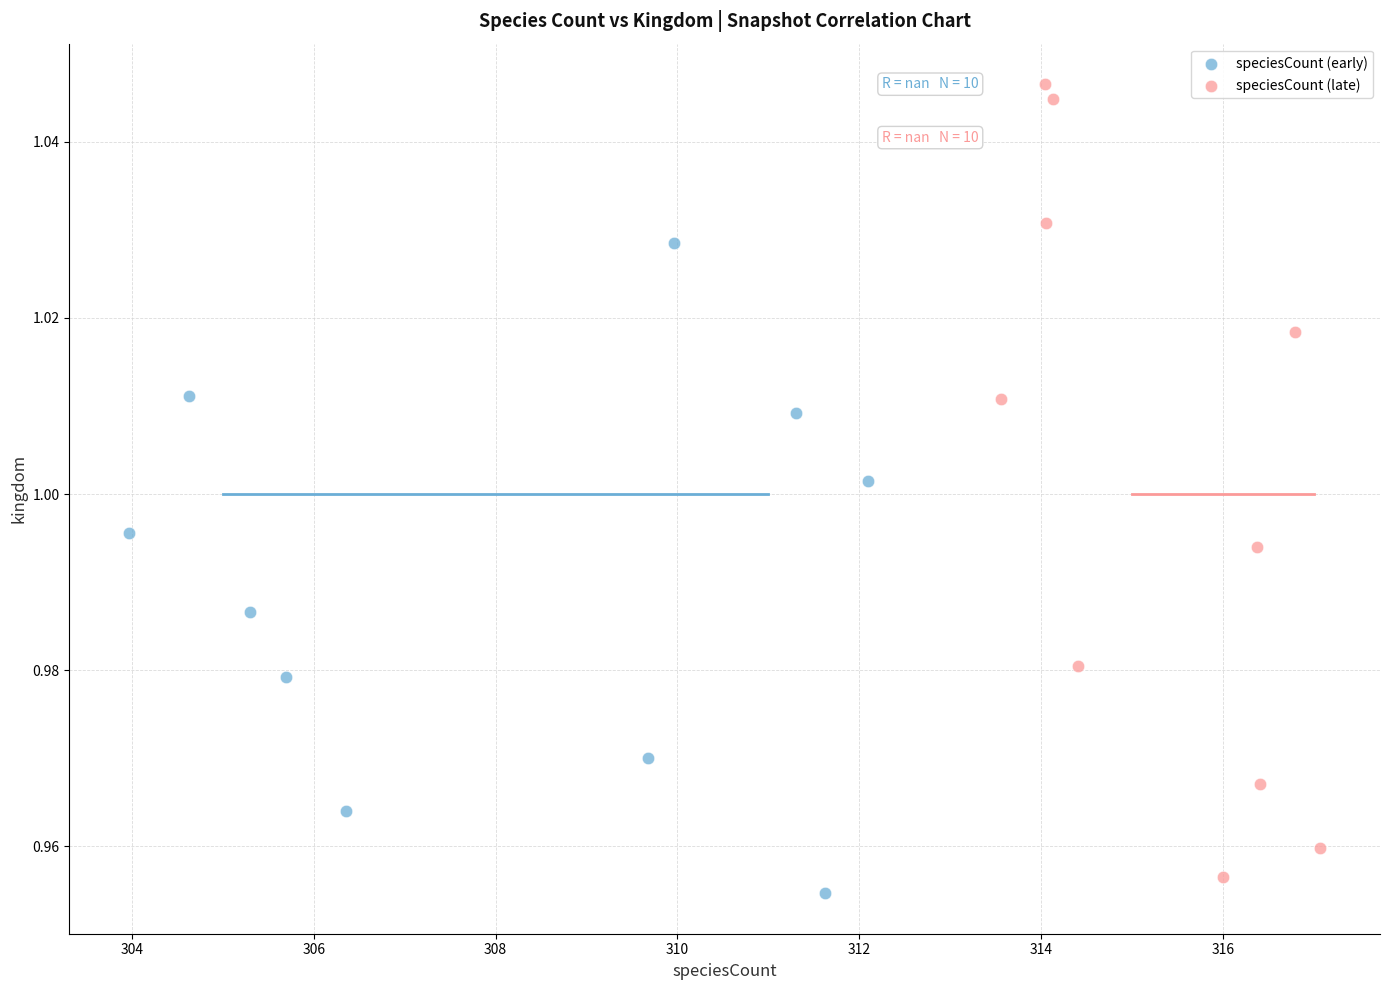

Which series has the widest spread of Y values?

speciesCount (late)